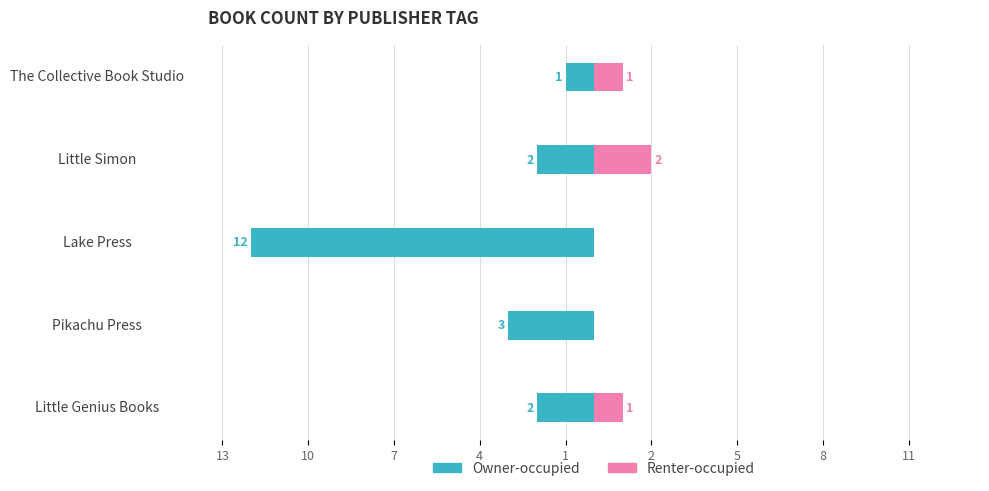

What is the average value of the Renter-occupied series?

1